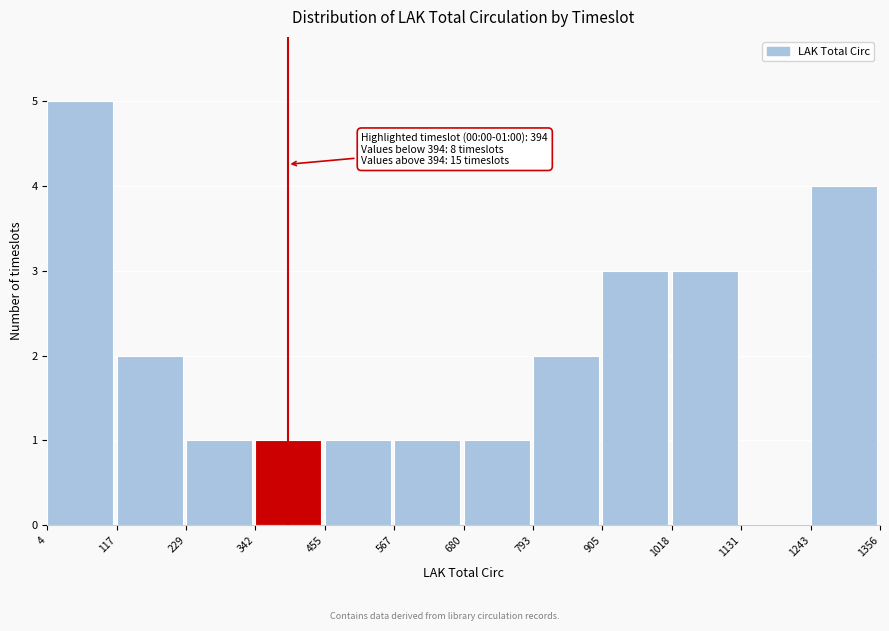

Over which range of the x-axis is the bar tallest?

4 to 117